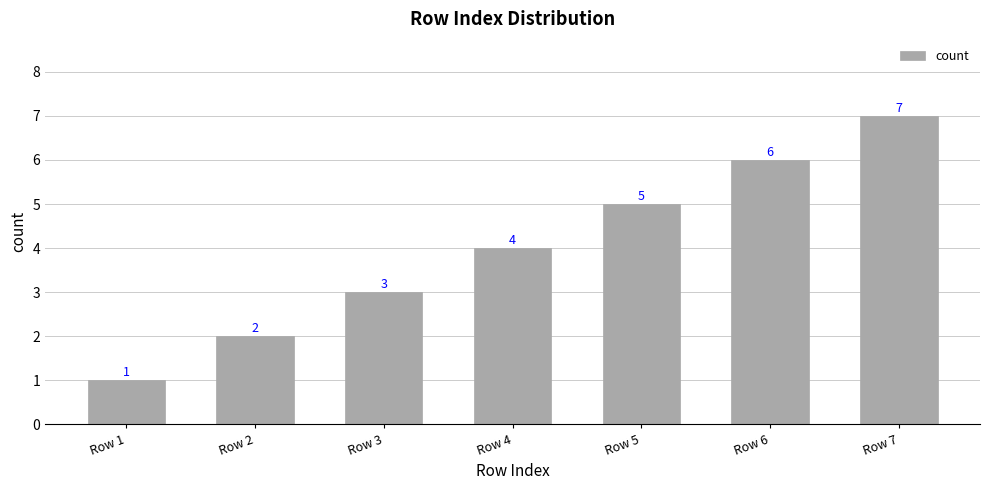

Between Row 5 and Row 3, which is larger?

Row 5